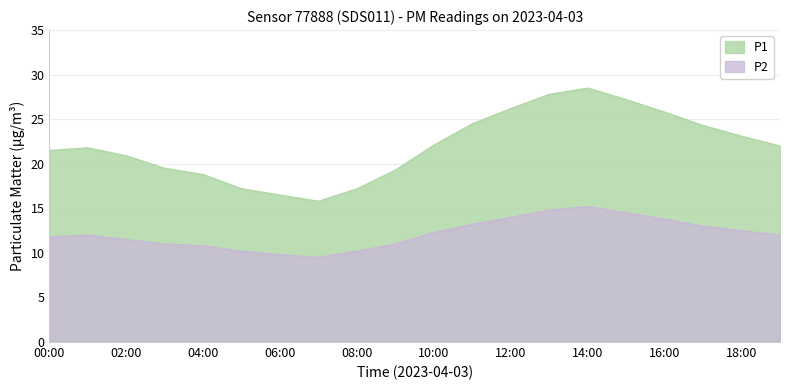

At which category is the sum across all series the highest?

14:00